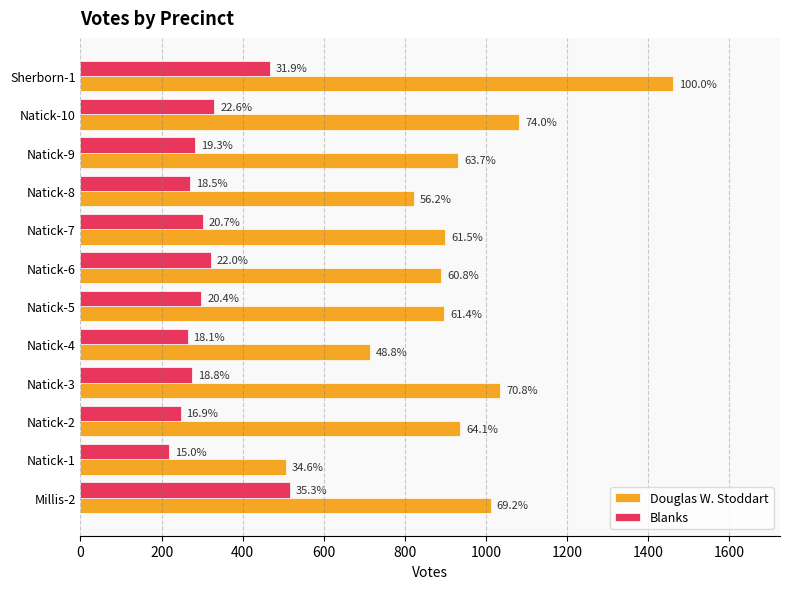

What are all the series names shown in the legend?

Douglas W. Stoddart, Blanks